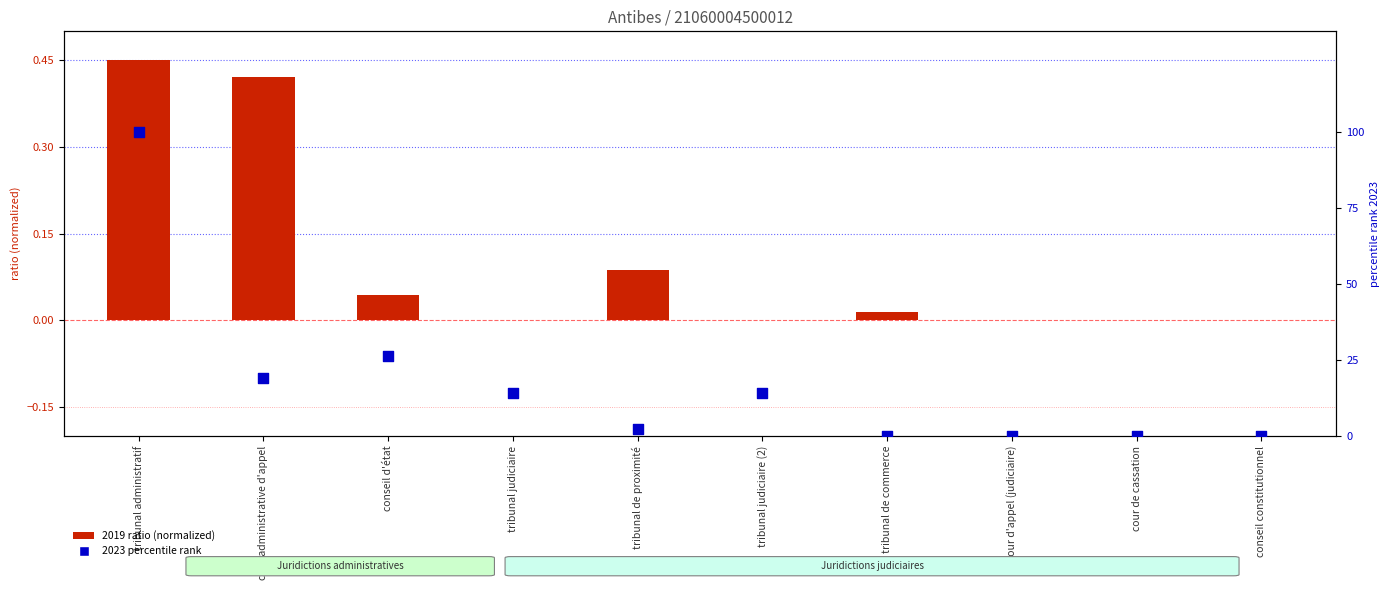

Is the value of 2019 ratio (normalized) at tribunal judiciaire (2) greater than the value of 2023 percentile at conseil d'état?

No